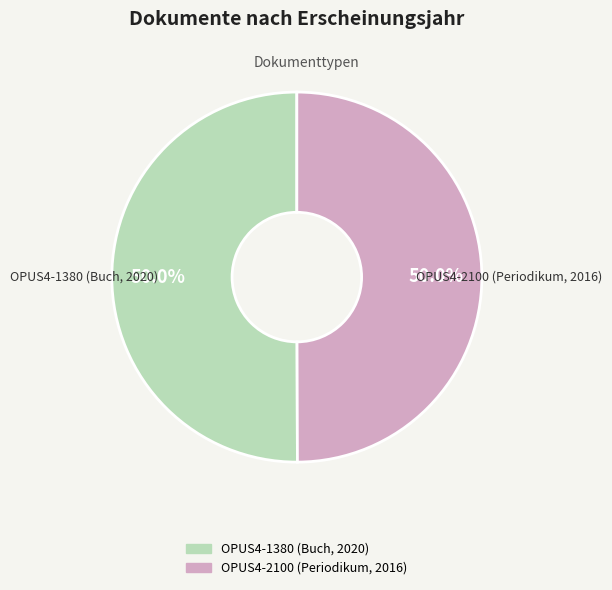

Approximately how many times larger is the value at OPUS4-1380 (Buch, 2020) compared to OPUS4-2100 (Periodikum, 2016)?

1.0